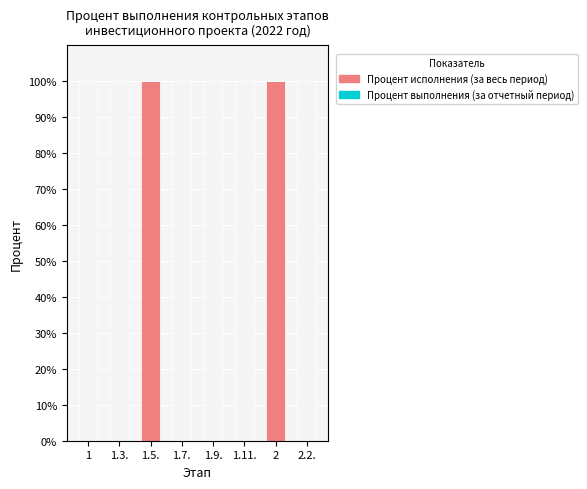

What are all the series names shown in the legend?

Процент исполнения (за весь период), Процент выполнения (за отчетный период)